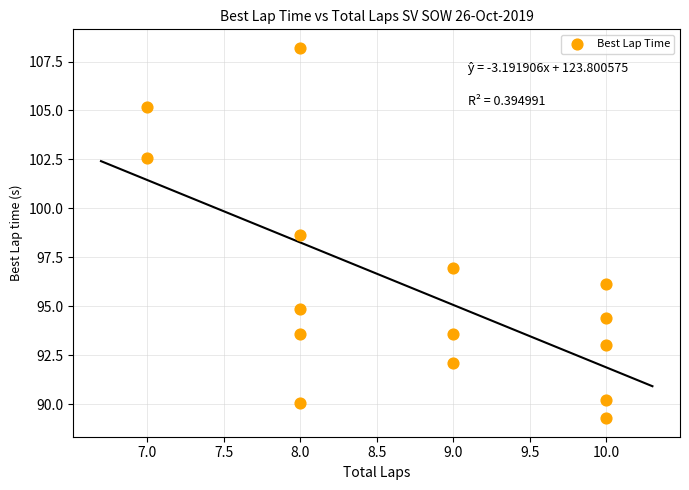

What is the range of Y values (max minus min)?

18.9